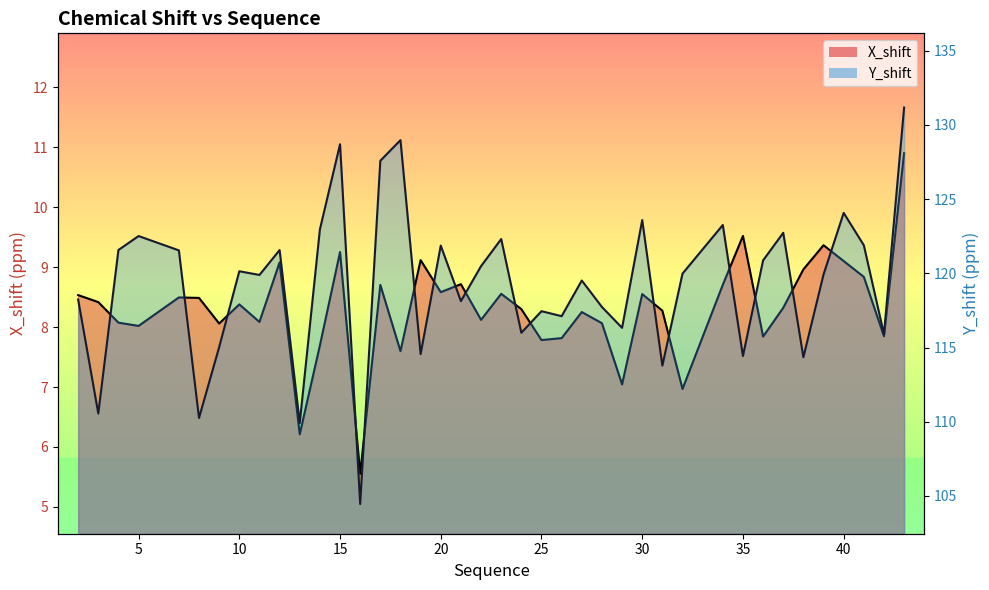

What is the maximum value shown in the chart?

131.2